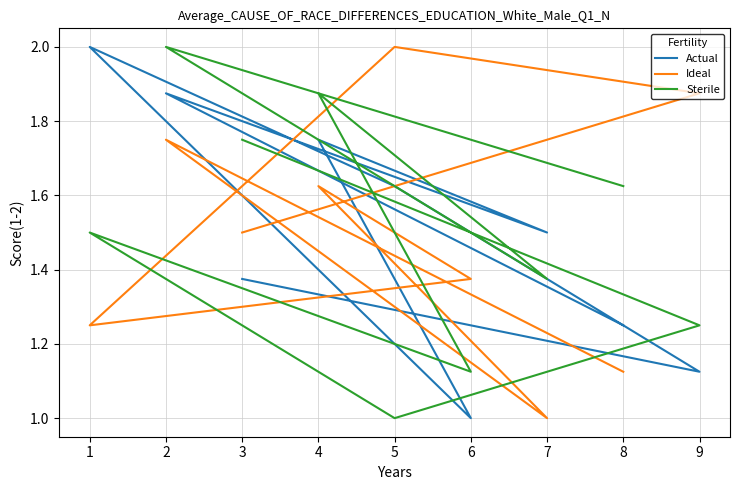

Does the chart have visible grid lines?

Yes